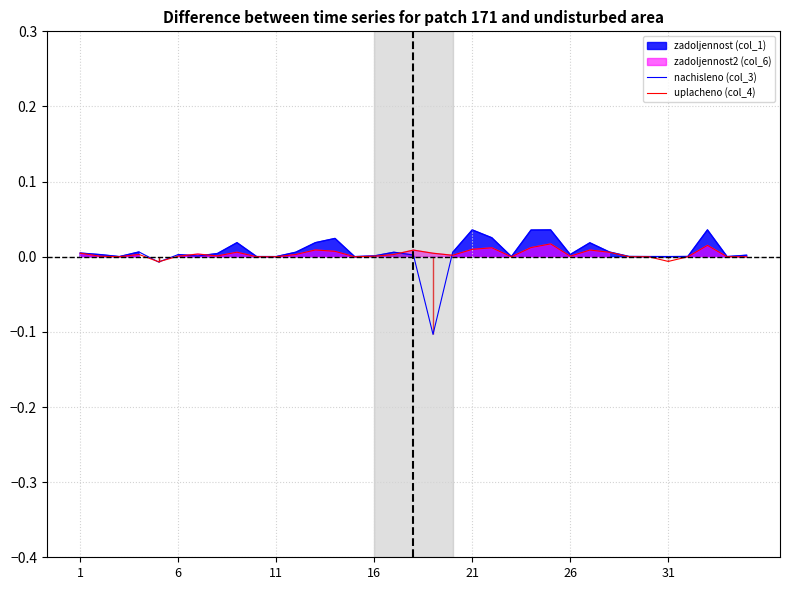

True or false: uplacheno (col_4) has more than 1 points higher than both neighbors.

True